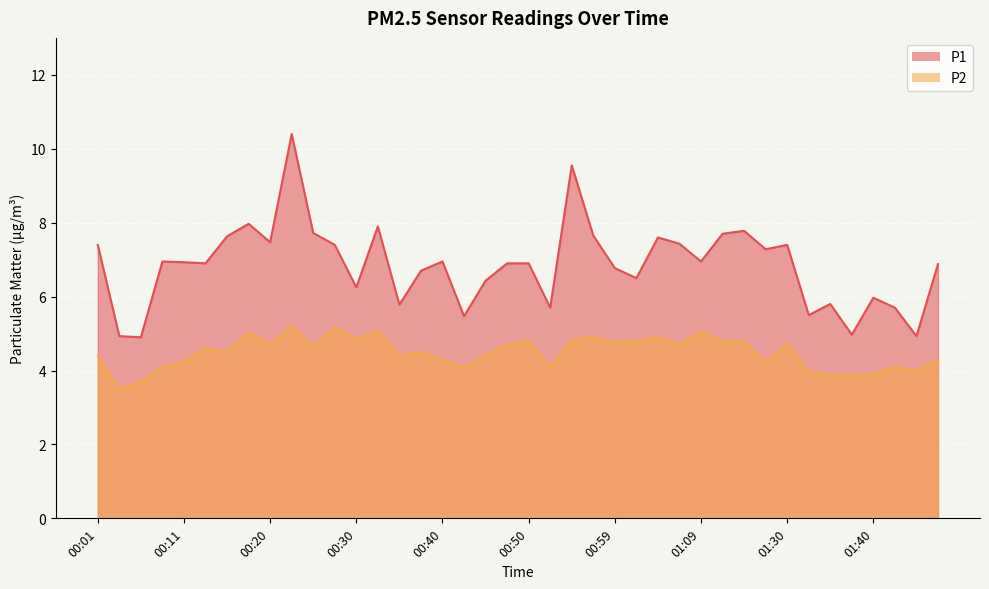

Reading right to left, list all the values displayed in this chart.

P1: 6.9	4.9	5.7	6.0	5.0	5.8	5.5	7.4	7.3	7.8	7.7	7.0	7.4	7.6	6.5	6.8	7.7	9.6	5.7	6.9	6.9	6.4	5.5	7.0	6.7	5.8	7.9	6.2	7.4	7.7	10.4	7.5	8.0	7.6	6.9	6.9	7.0	4.9	4.9	7.4
P2: 4.3	4.0	4.1	3.9	3.9	3.9	4.0	4.7	4.2	4.8	4.8	5.0	4.7	4.9	4.8	4.8	4.9	4.8	4.1	4.8	4.7	4.4	4.1	4.3	4.5	4.4	5.1	4.8	5.2	4.7	5.2	4.7	5.0	4.5	4.6	4.2	4.1	3.7	3.5	4.4